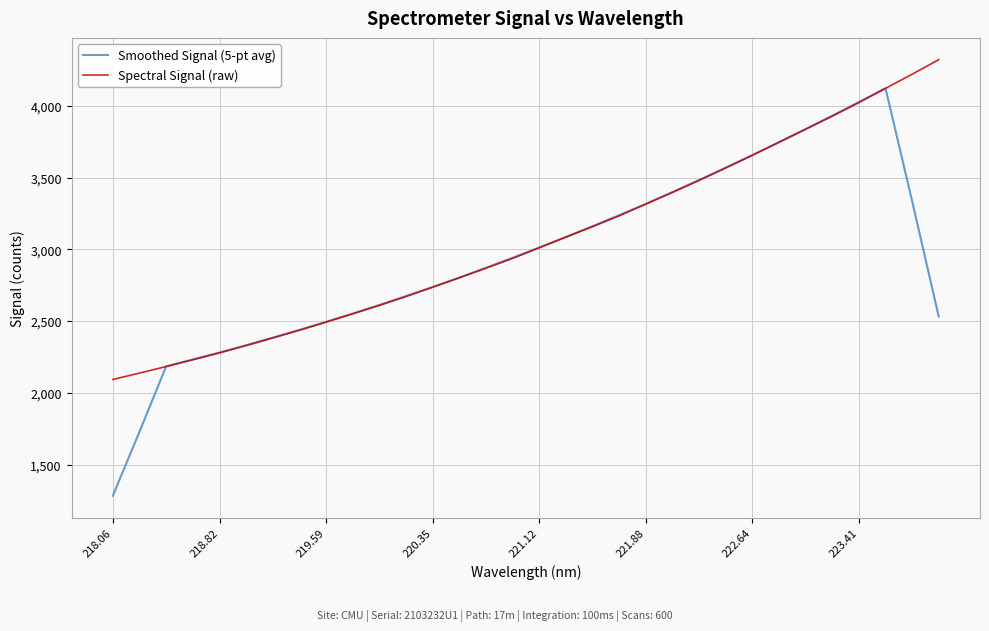

True or false: Smoothed Signal (5-pt avg) has more than 0 points higher than both neighbors.

True